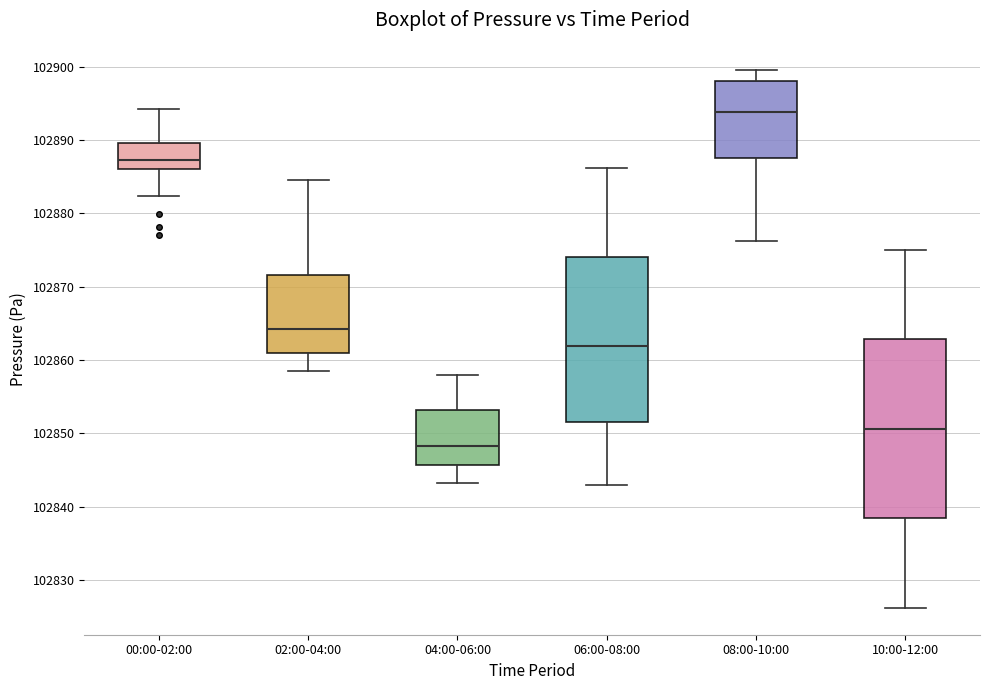

Reading left to right, read every box against the y-axis: the position of its median line, the range the box covers, and the ends of its whiskers. The values are not printed on the chart, so give them approximately, as read against the axis.

00:00-02:00: median 102887, box 102886 to 102890, whiskers 102882 to 102894
02:00-04:00: median 102864, box 102861 to 102872, whiskers 102859 to 102885
04:00-06:00: median 102848, box 102846 to 102853, whiskers 102843 to 102858
06:00-08:00: median 102862, box 102851 to 102874, whiskers 102843 to 102886
08:00-10:00: median 102894, box 102888 to 102898, whiskers 102876 to 102900
10:00-12:00: median 102851, box 102838 to 102863, whiskers 102826 to 102875